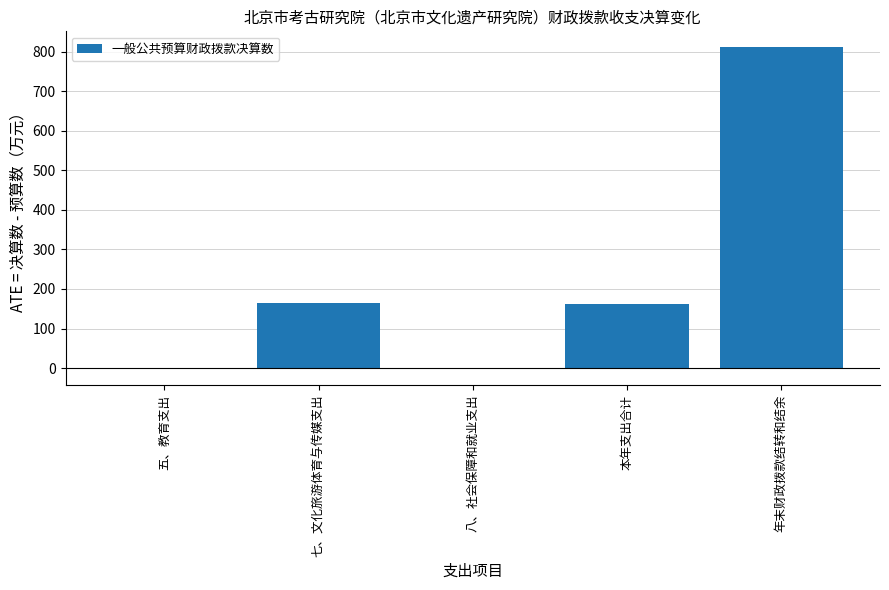

What is the sum of all values?

1135.0